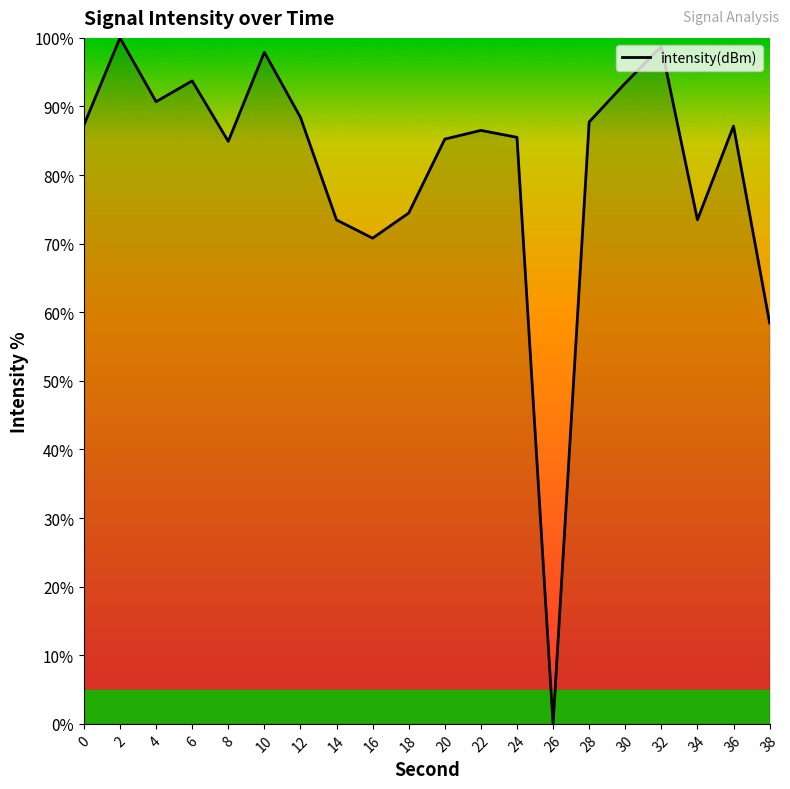

What is the ratio of the value at 14 to the value at 28?

0.8